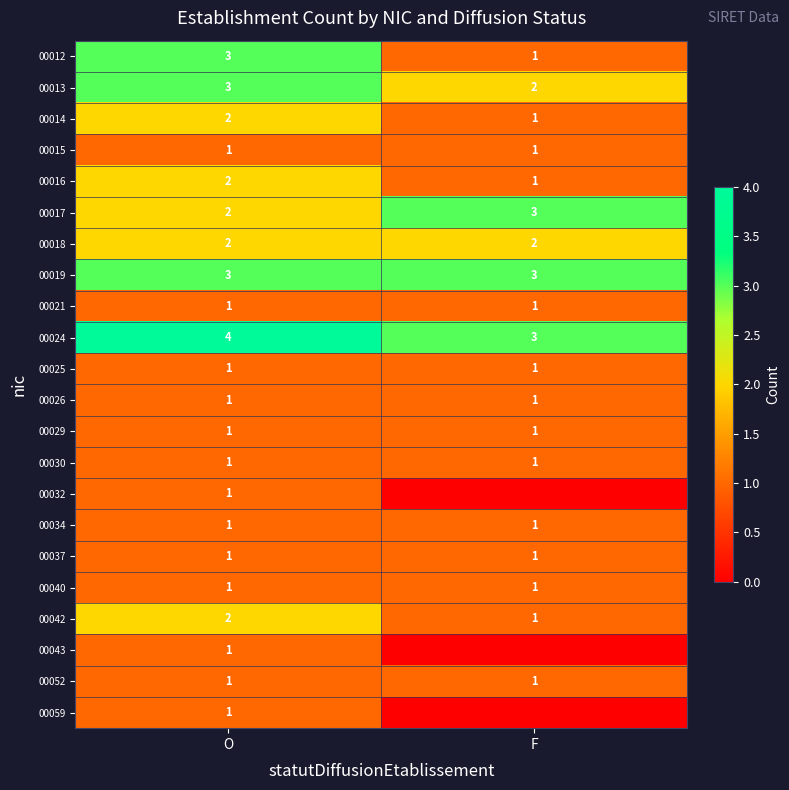

At which category does the chart reach its peak across all series?

O